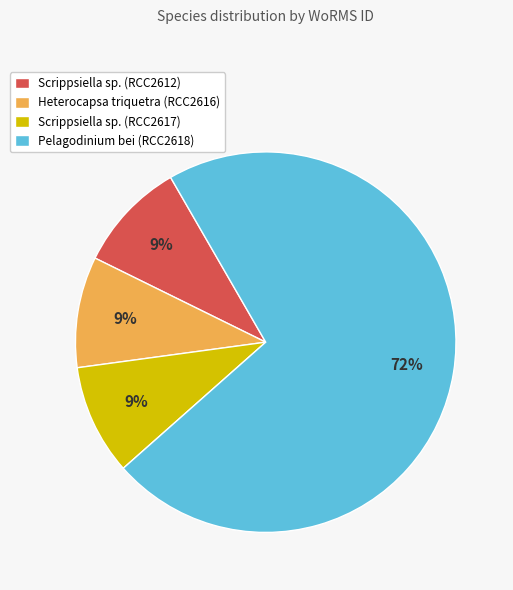

Approximately how many times larger is the value at Scrippsiella sp. (RCC2617) compared to Heterocapsa triquetra (RCC2616)?

1.0